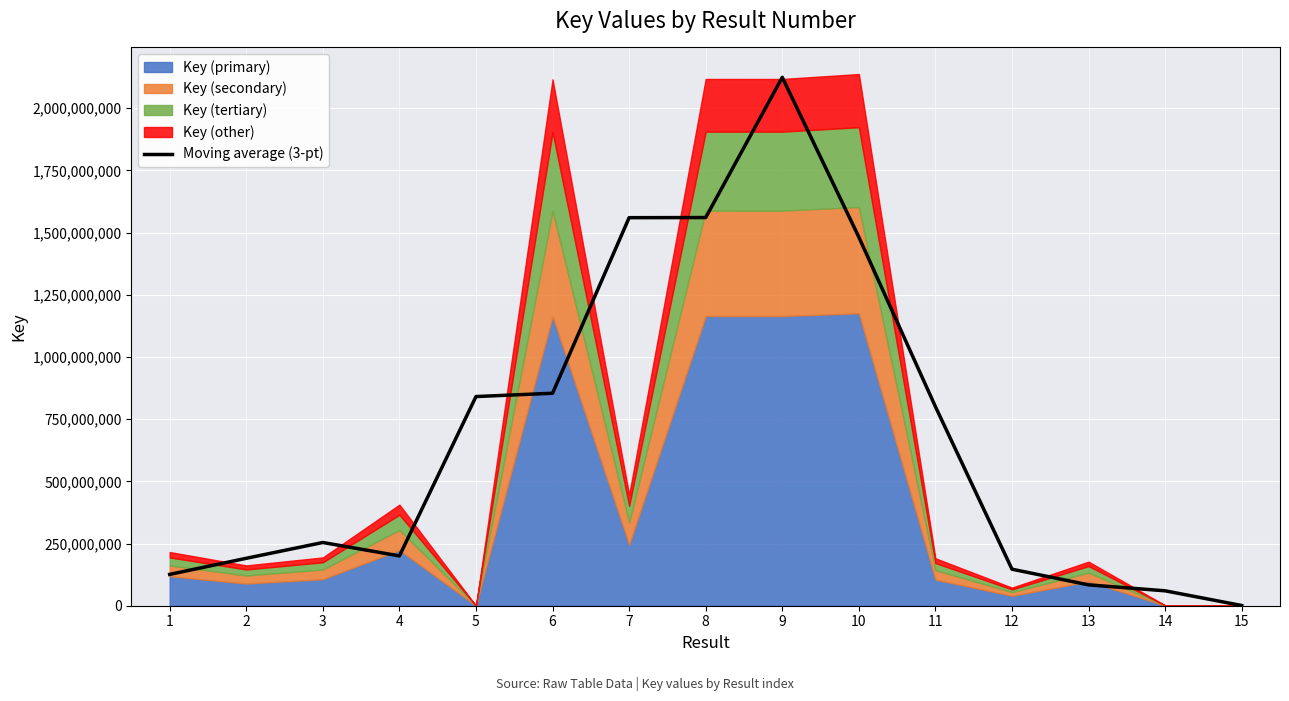

True or false: there are more than 2 points higher than both neighbors.

False